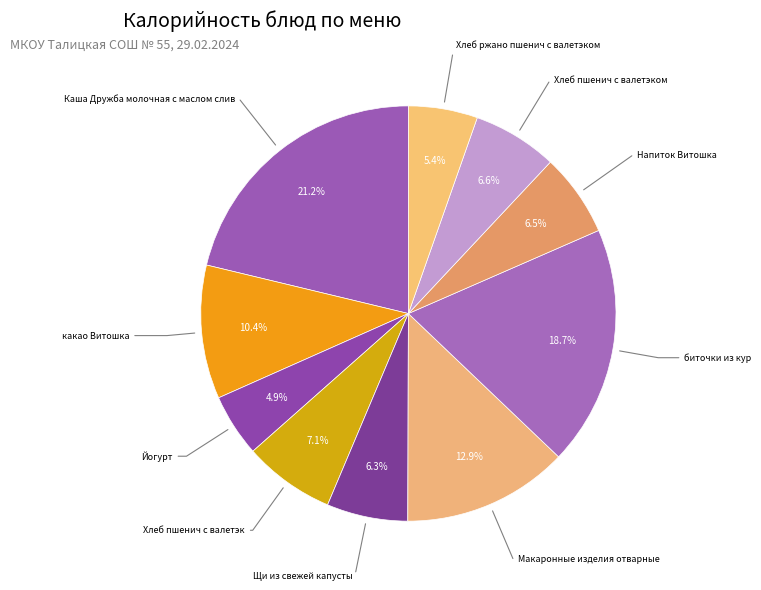

Is there any slice that represents more than half of the pie?

No